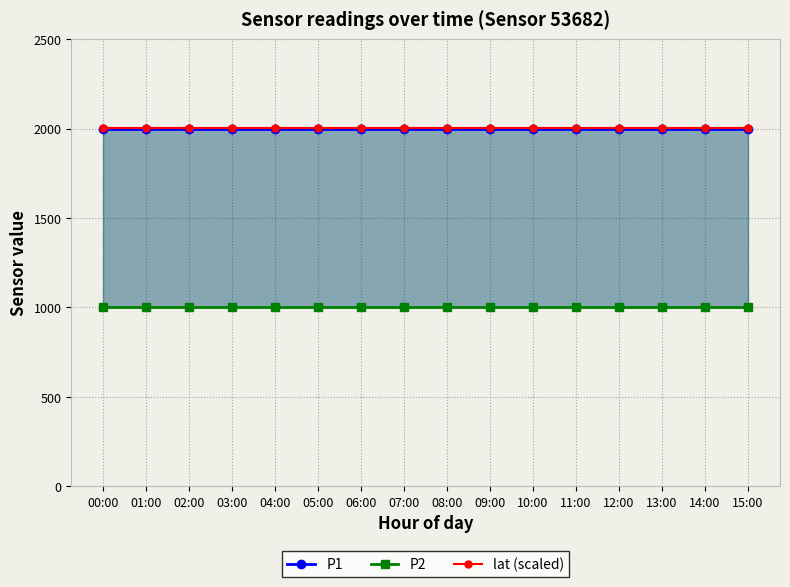

True or false: P2 has more than 1 interior local peaks.

False